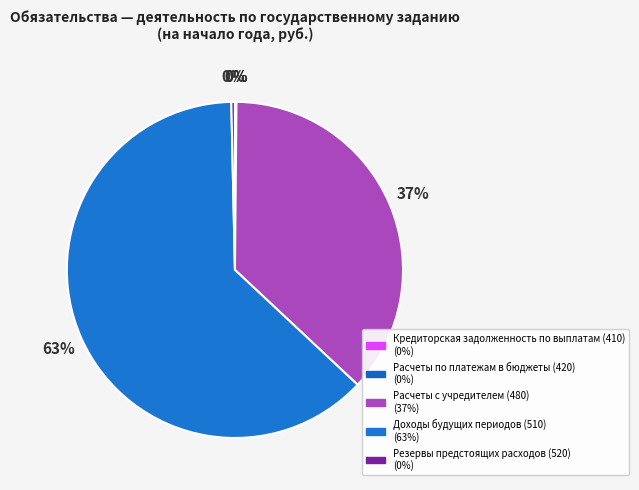

Is it true that Резервы предстоящих расходов (520) is 7% of the pie?

False